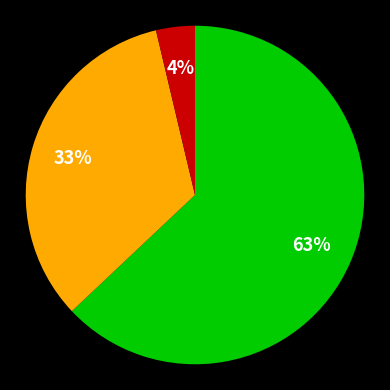

Is there a majority slice in this chart?

Yes